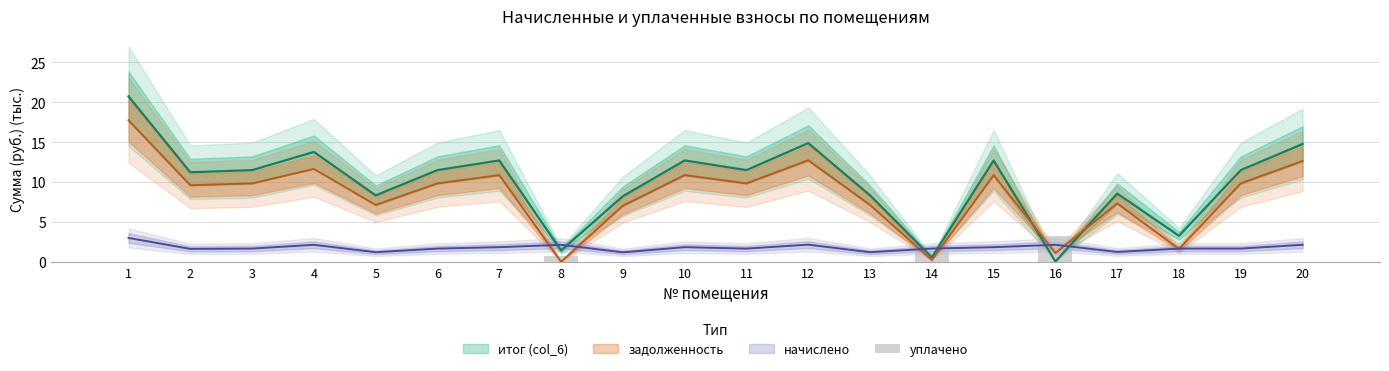

True or false: the data shows 0.4 at 14.

False